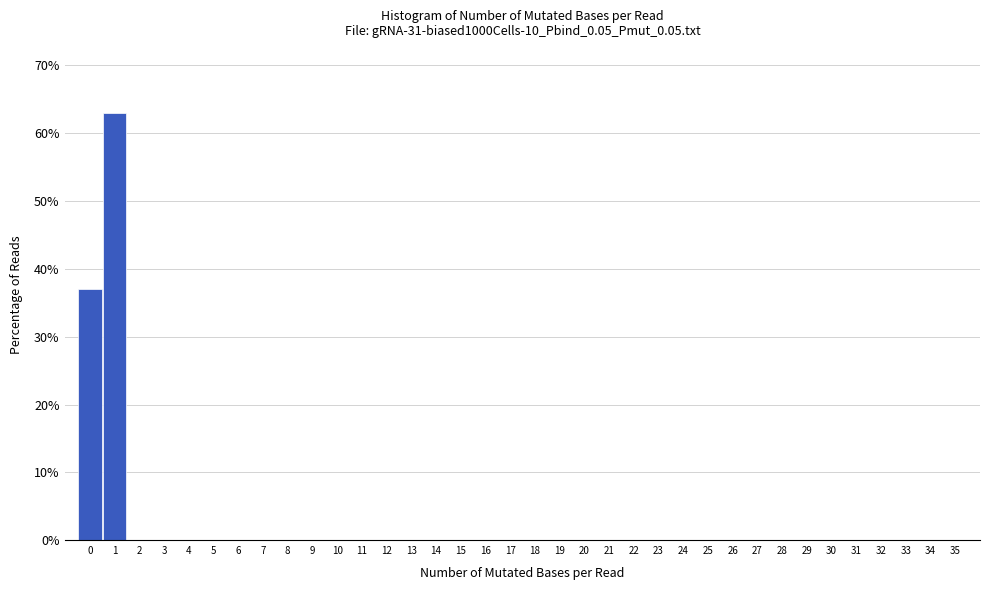

Reading left to right, transcribe this chart: for each bar, give the range it covers on the x-axis and its height. The values are not printed on the chart, so give them approximately, as read against the axis.

-0.5 to 0.5: 37
0.5 to 1.5: 63
1.5 to 2.5: 0
2.5 to 3.5: 0
3.5 to 4.5: 0
4.5 to 5.5: 0
5.5 to 6.5: 0
6.5 to 7.5: 0
7.5 to 8.5: 0
8.5 to 9.5: 0
9.5 to 10.5: 0
10.5 to 11.5: 0
11.5 to 12.5: 0
12.5 to 13.5: 0
13.5 to 14.5: 0
14.5 to 15.5: 0
15.5 to 16.5: 0
16.5 to 17.5: 0
17.5 to 18.5: 0
18.5 to 19.5: 0
19.5 to 20.5: 0
20.5 to 21.5: 0
21.5 to 22.5: 0
22.5 to 23.5: 0
23.5 to 24.5: 0
24.5 to 25.5: 0
25.5 to 26.5: 0
26.5 to 27.5: 0
27.5 to 28.5: 0
28.5 to 29.5: 0
29.5 to 30.5: 0
30.5 to 31.5: 0
31.5 to 32.5: 0
32.5 to 33.5: 0
33.5 to 34.5: 0
34.5 to 35.5: 0